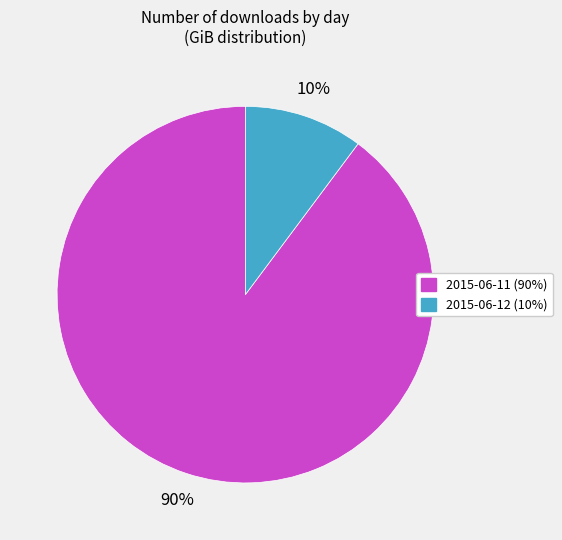

How many slices are in this pie chart?

2